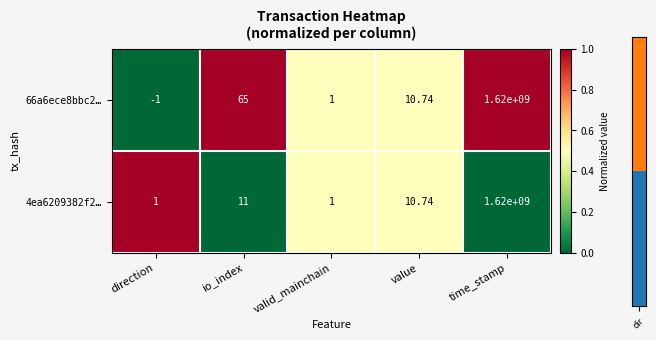

At how many categories does at least one series exceed 0?

5